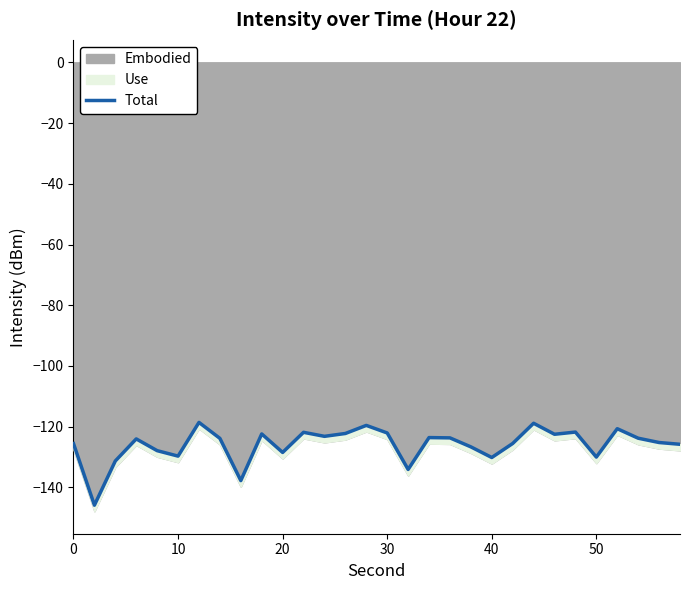

How many interior local valleys (lower than both neighbors) does the data have?

9